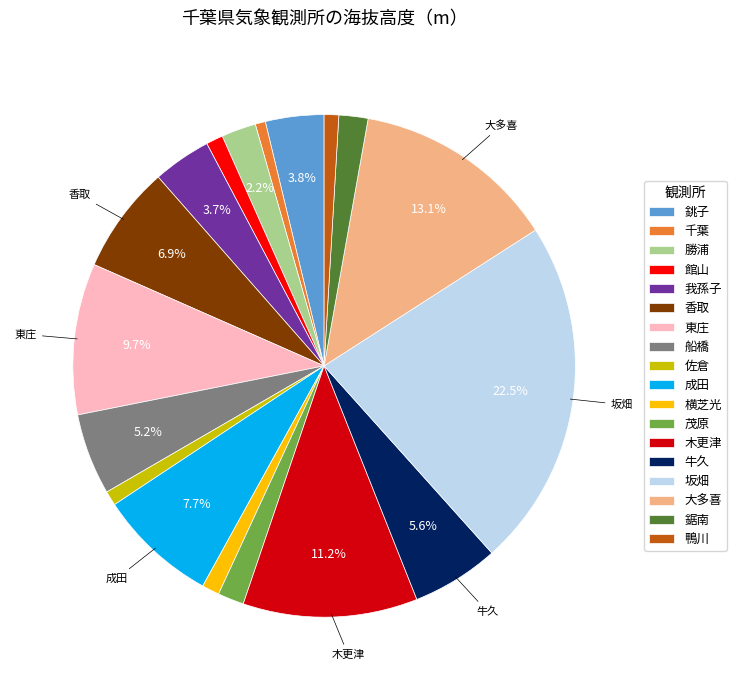

To the nearest percent, what portion does 佐倉 represent?

1%